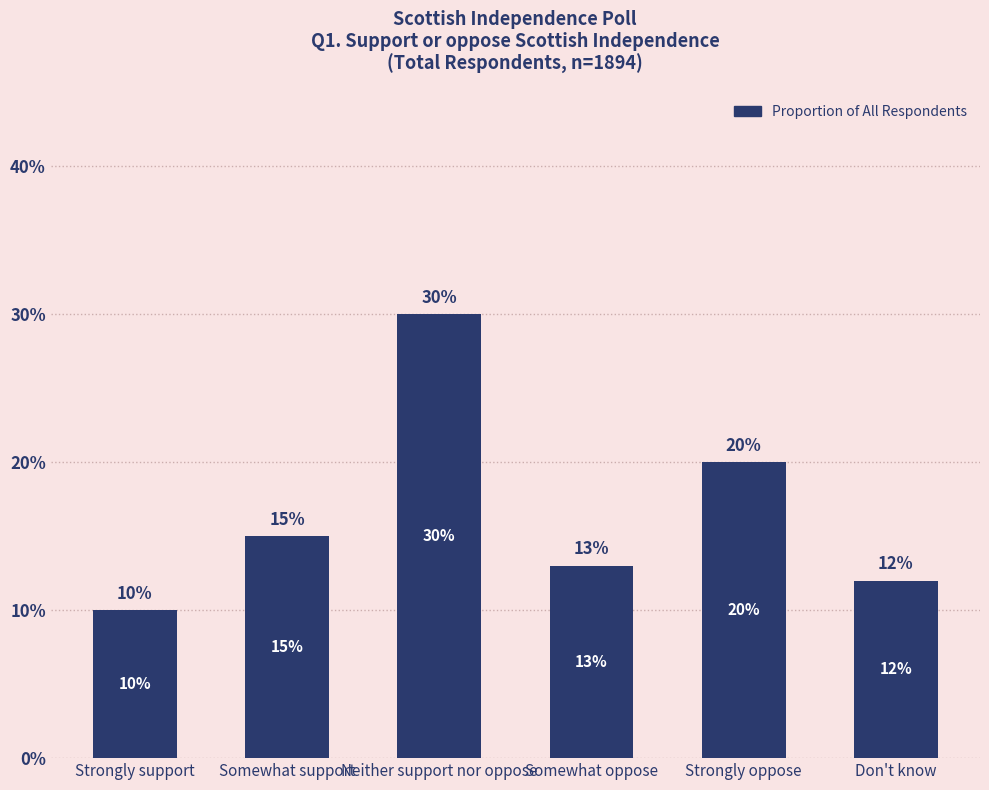

How many data points does each series have?

6